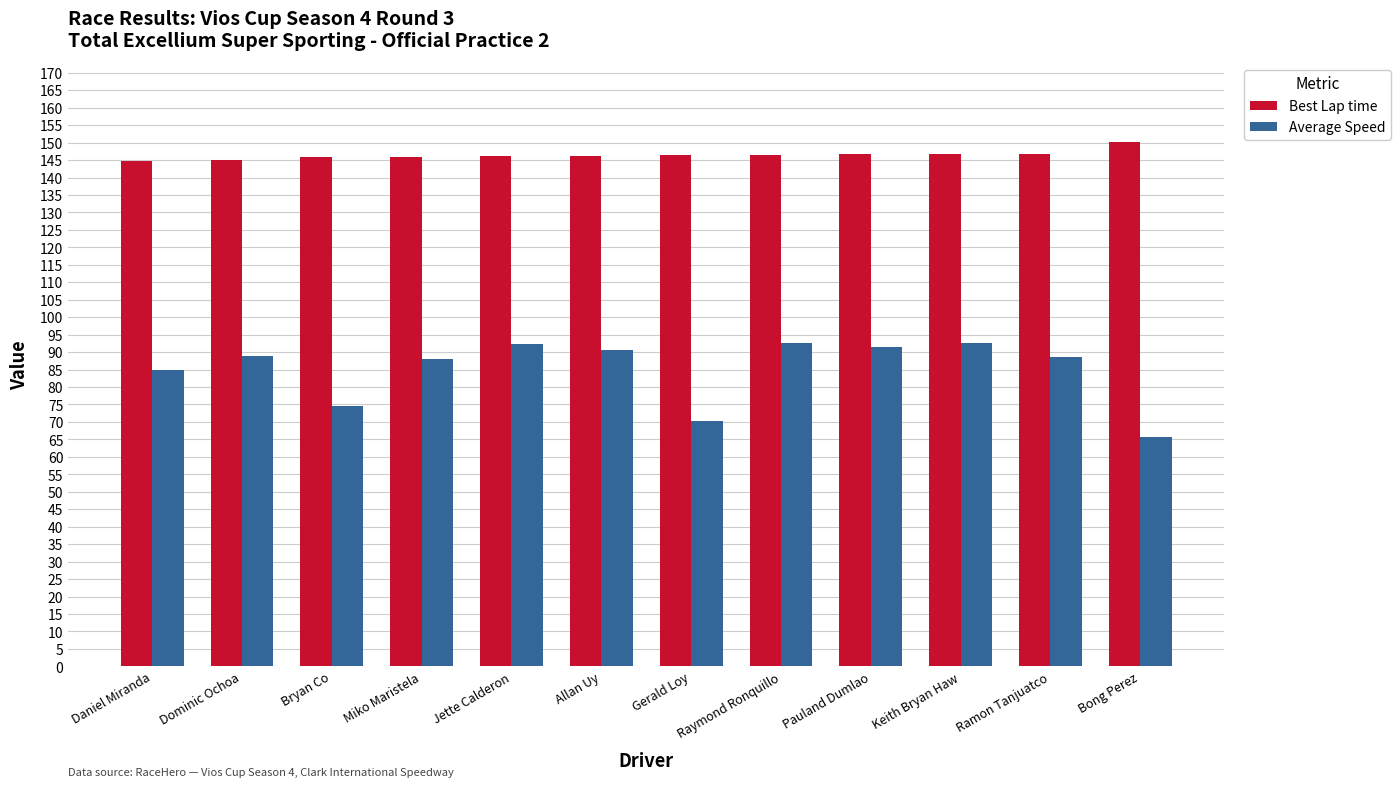

What is the total value across all series at Bryan Co?

220.7